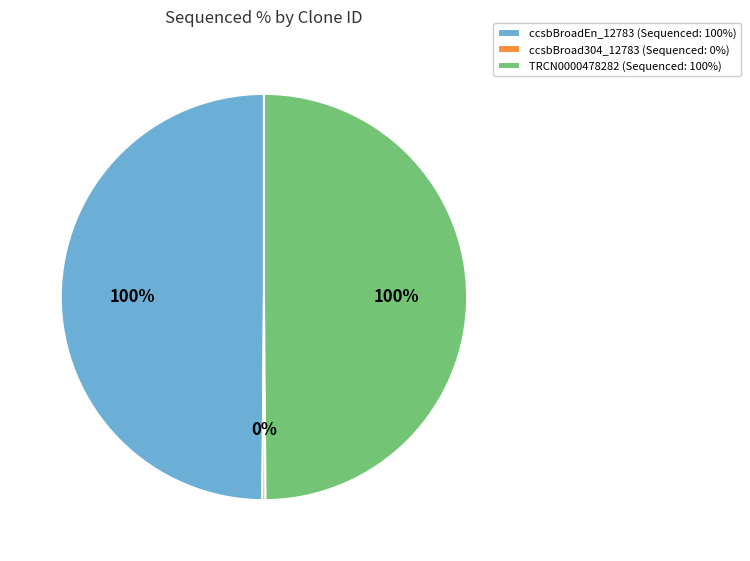

Does any single category account for the majority?

No